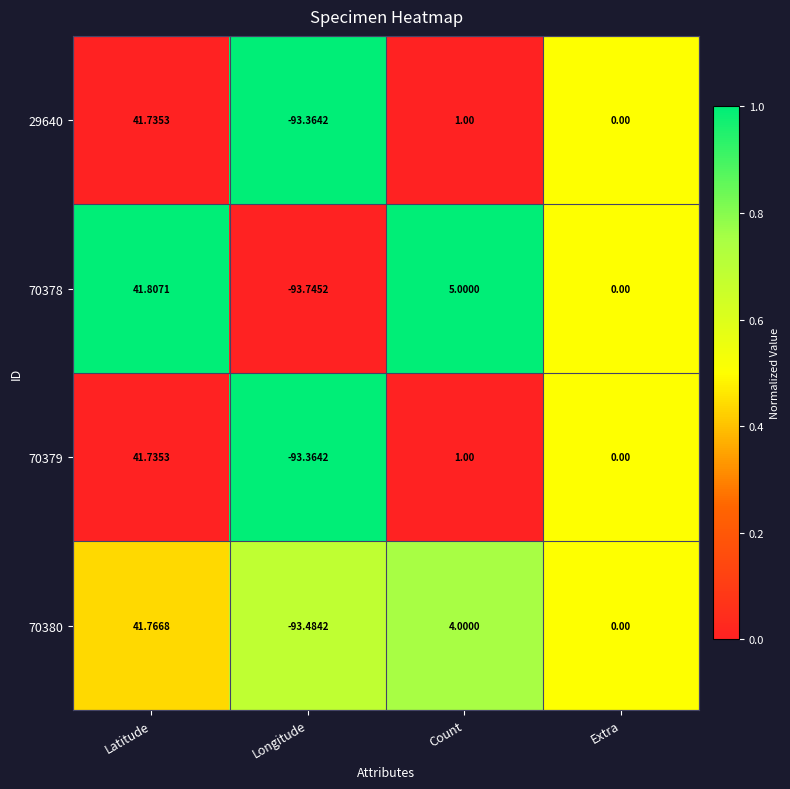

At which label does 70380 reach its peak?

Latitude